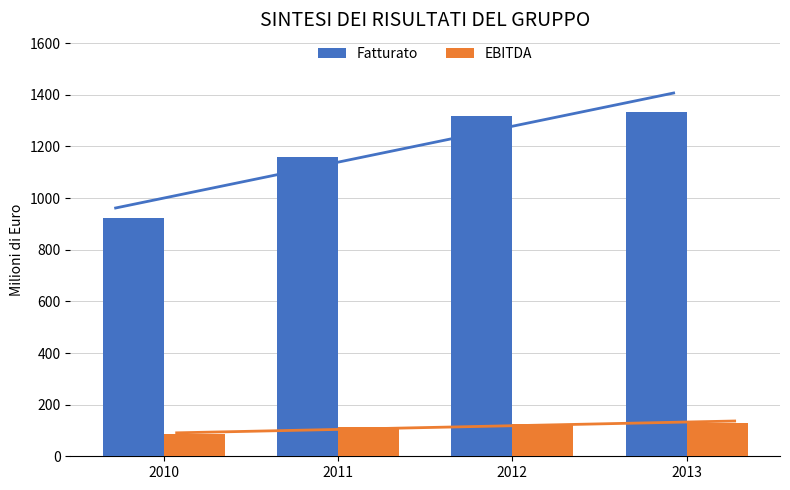

At which category is the sum across all series the highest?

2013